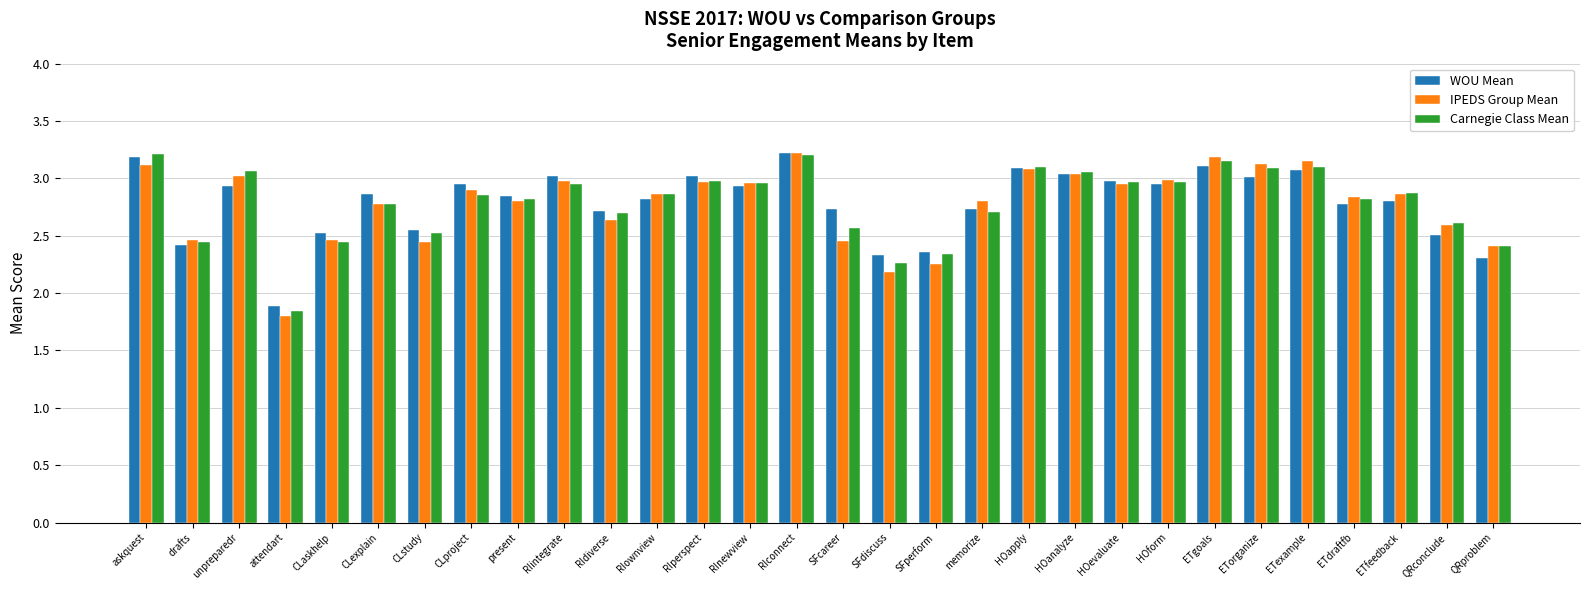

Are the bars grouped side by side (vs. stacked)?

Yes